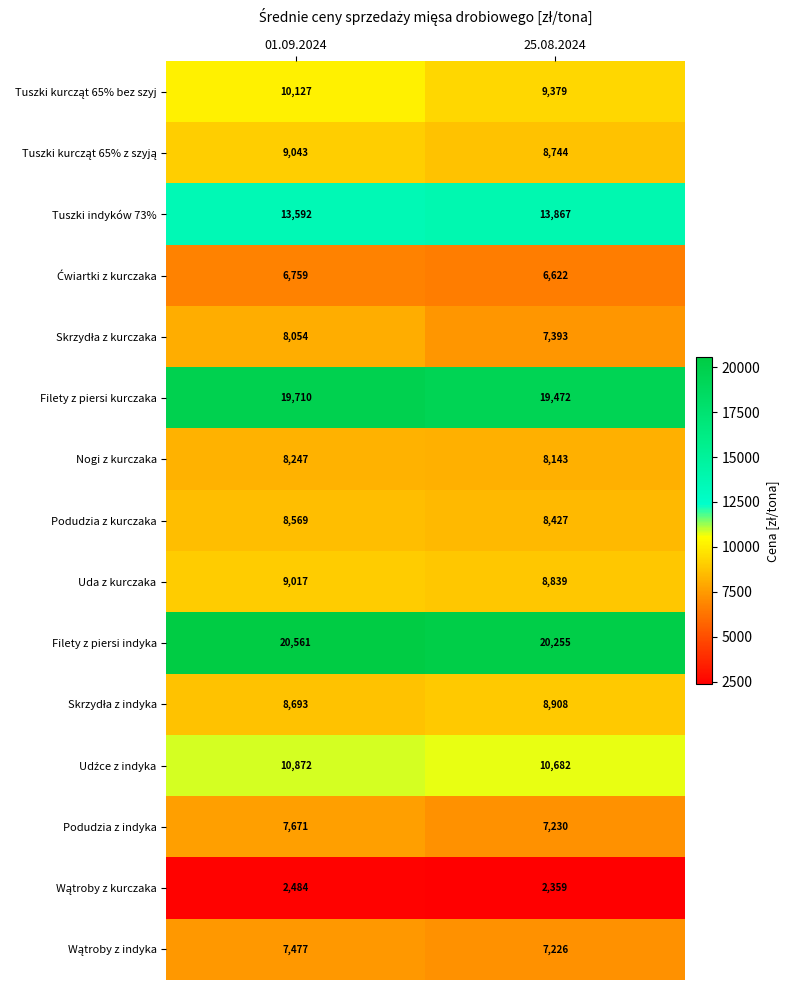

Where is Podudzia z indyka nearest to the value 7450?

25.08.2024